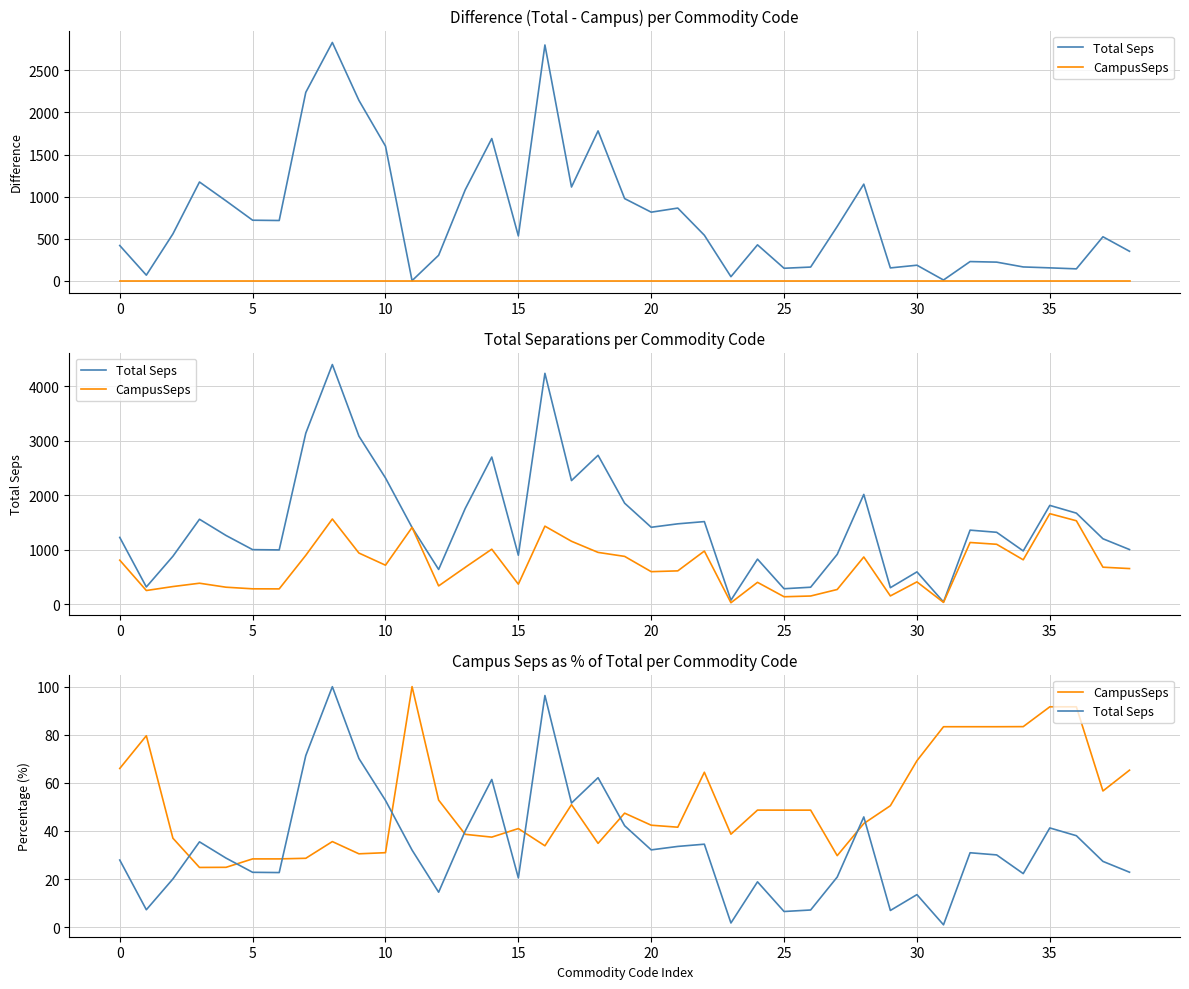

Which category has the lowest value across all series?

31